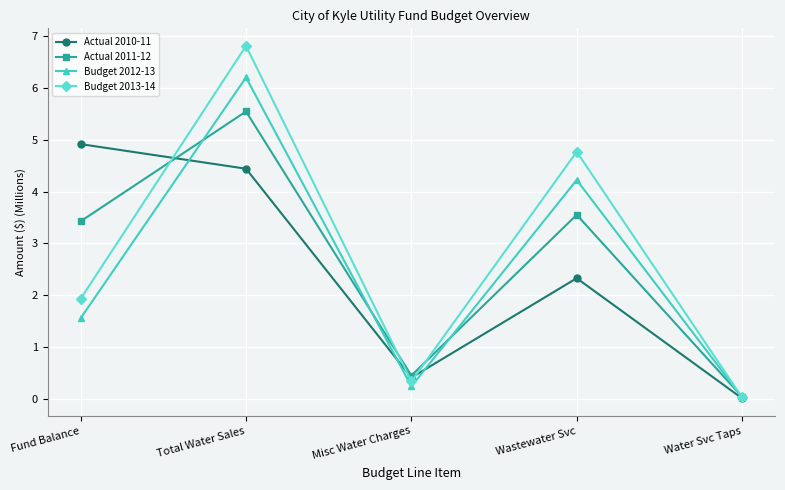

The value of Budget 2012-13 at Water Svc Taps is 0.0. True or false?

True